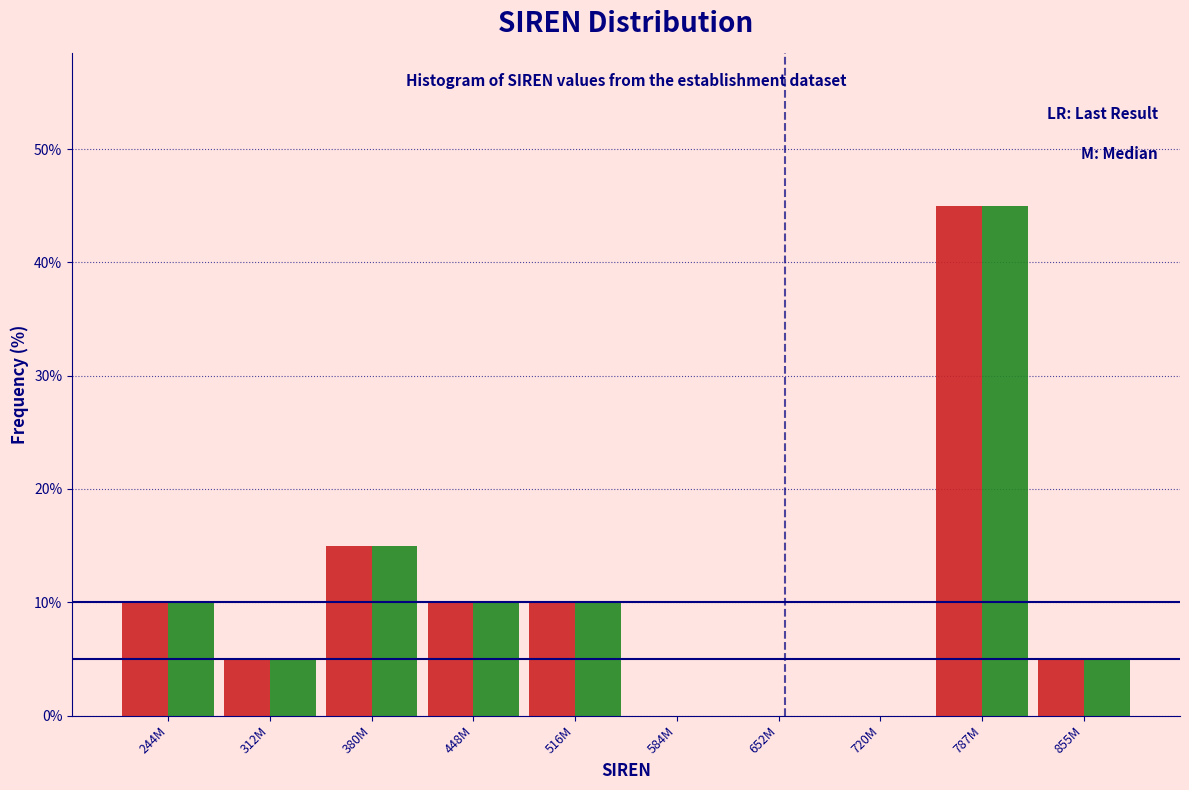

What is the total value across all series at 787M?

90